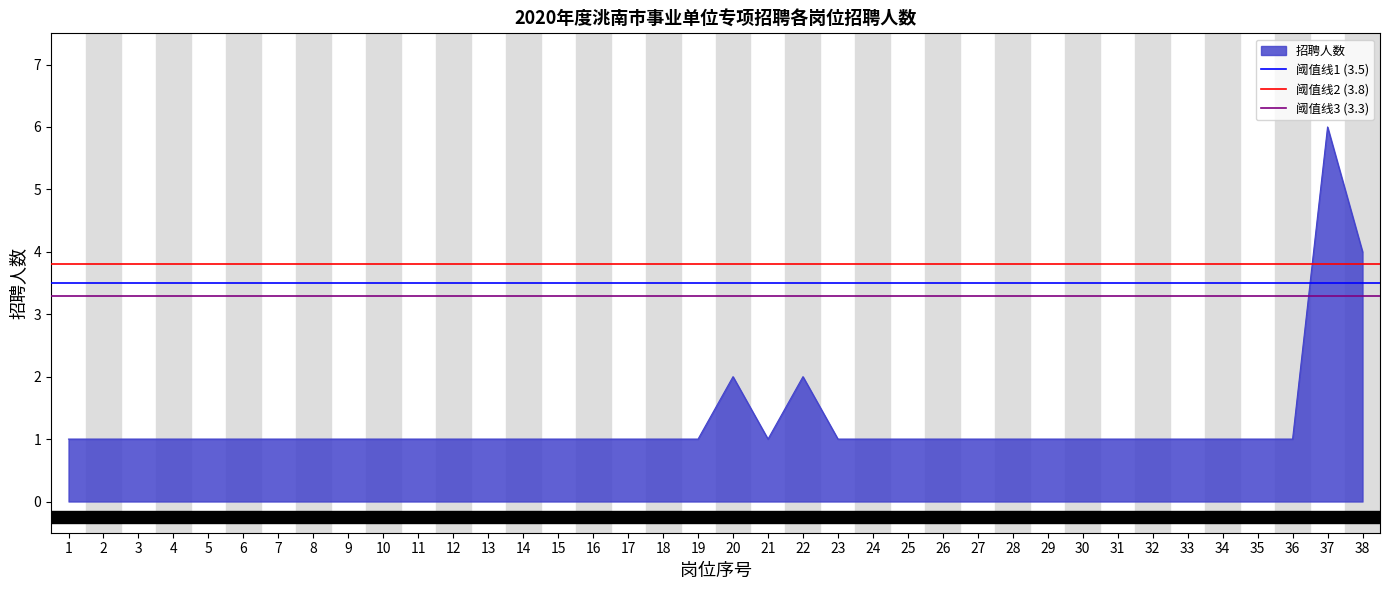

Read the 阈值线1 (3.5) value at 2.

3.5